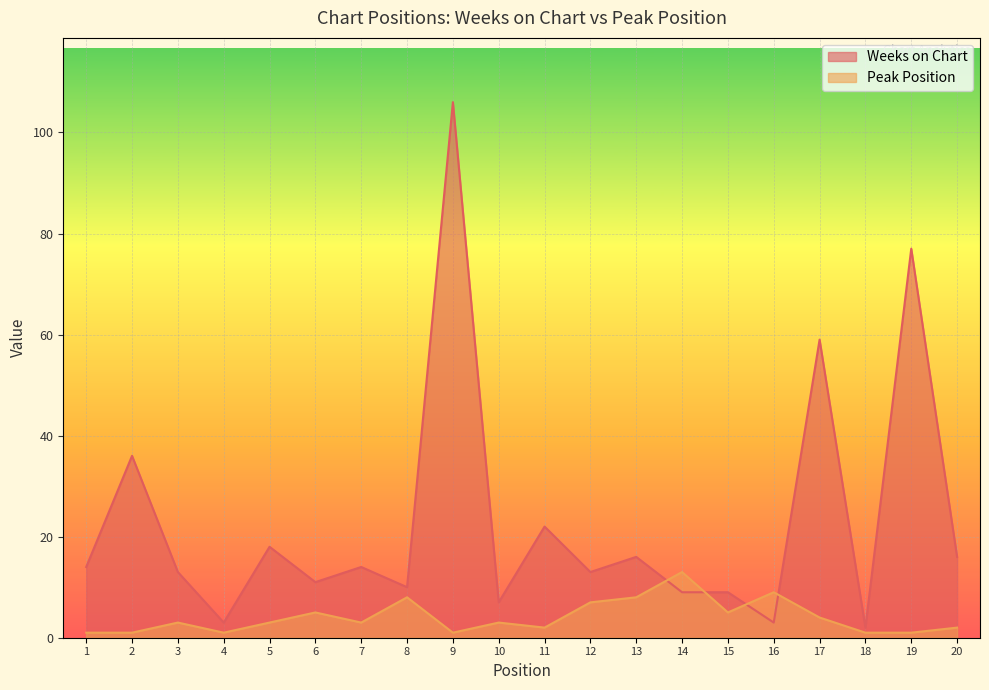

At which category is the sum across all series the highest?

9